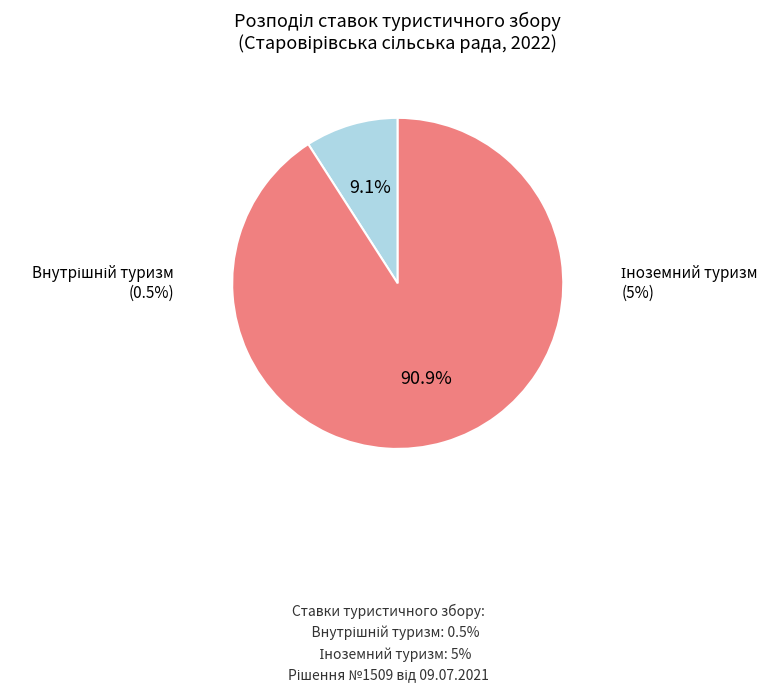

Is there a majority slice in this chart?

No